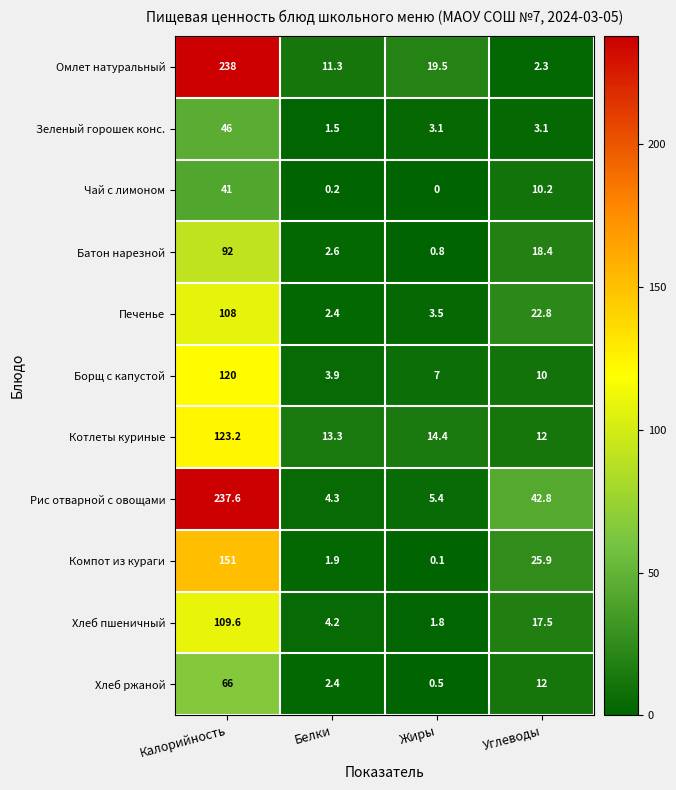

True or false: Хлеб ржаной has a value of 66.0 at Калорийность.

True